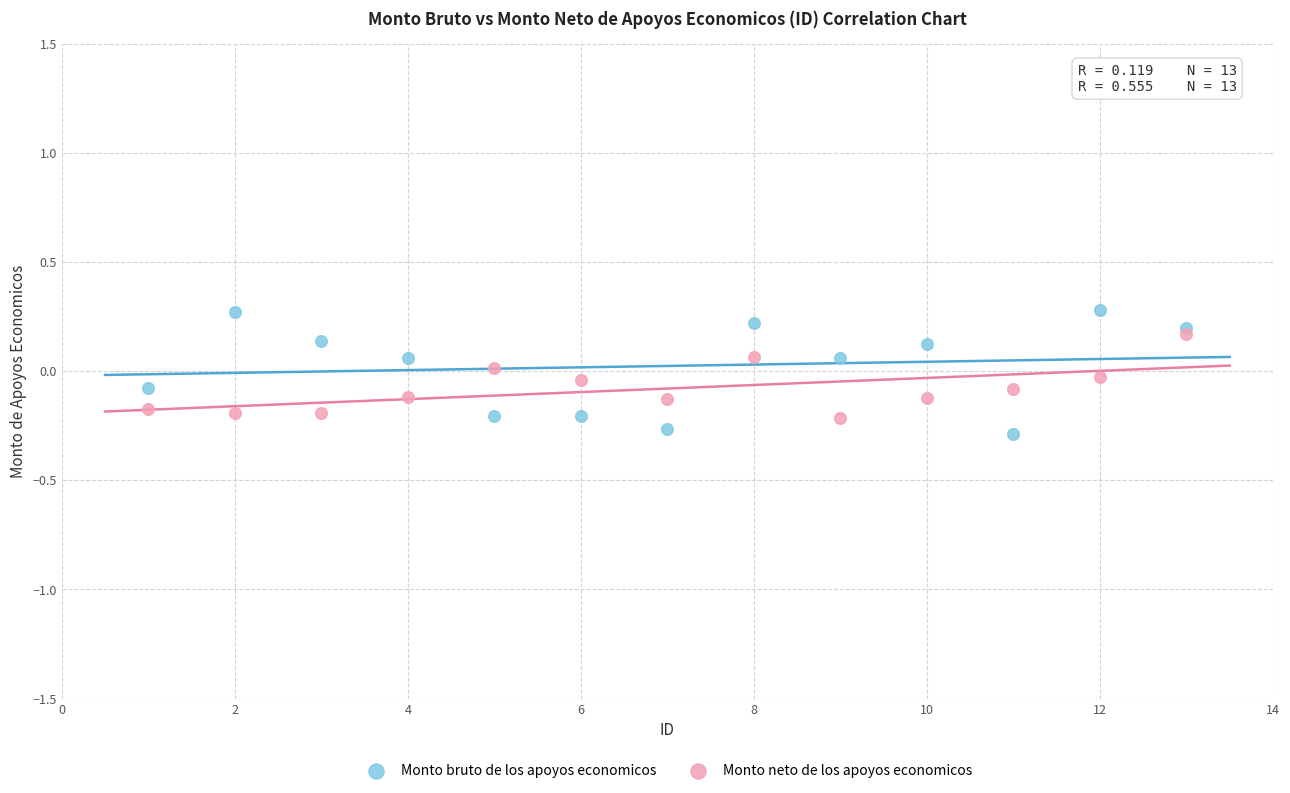

What are all the series names shown in the legend?

Monto bruto de los apoyos economicos, Monto neto de los apoyos economicos